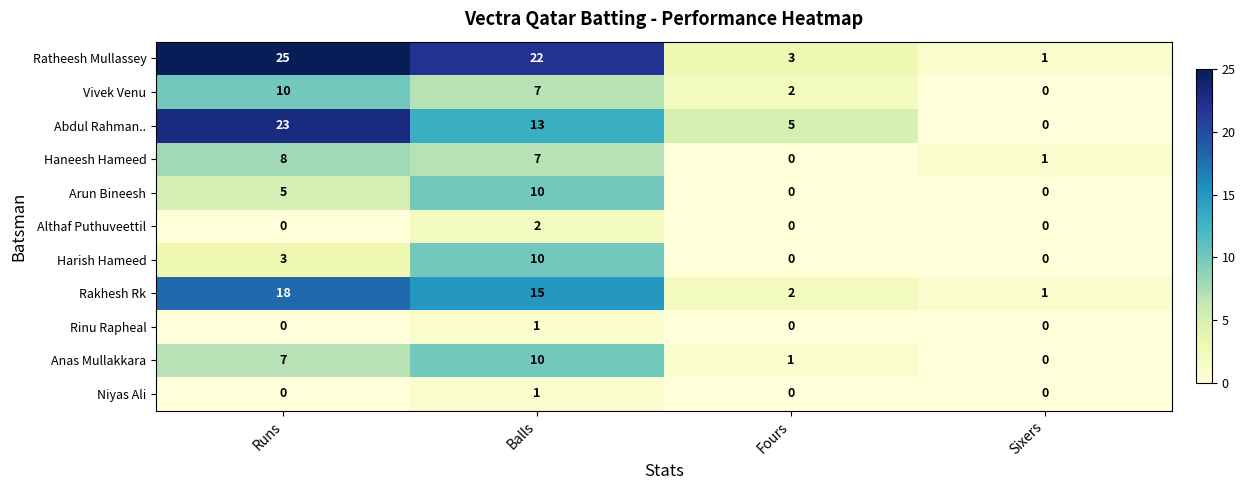

Which series changed the most between Balls and Fours?

Ratheesh Mullassey